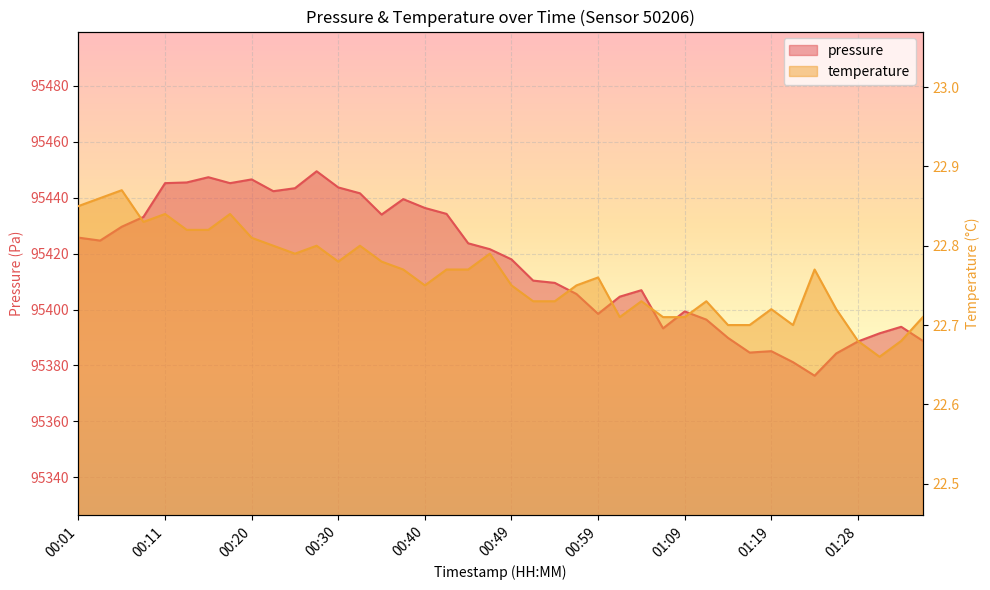

What is the label of the 6th point from the left?

00:13